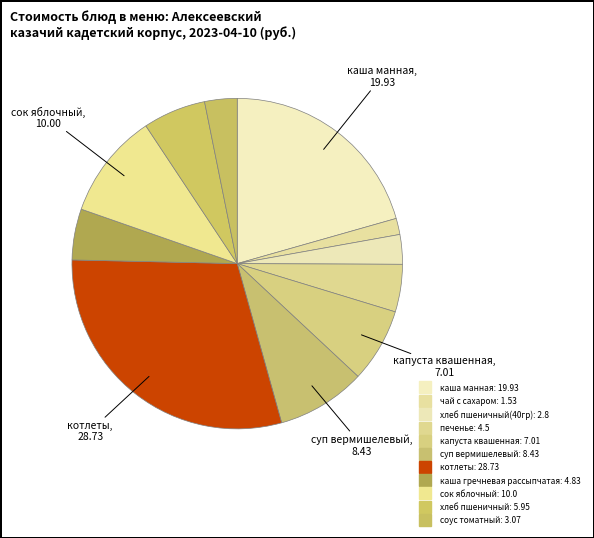

To the nearest percent, what is the average slice percentage?

9%